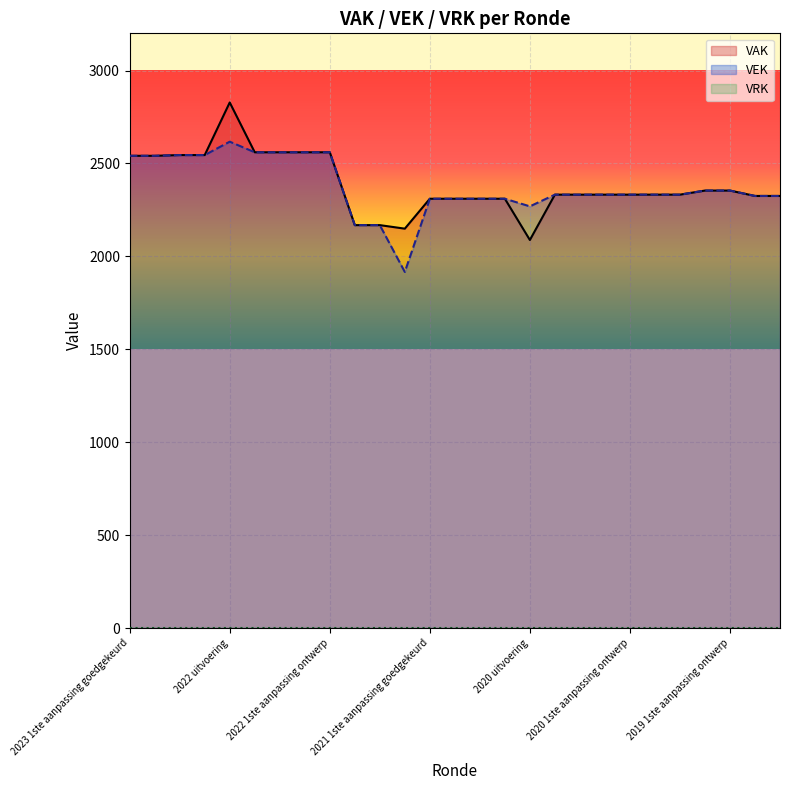

What is the label of the 25th point from the left?

2019 1ste aanpassing ontwerp